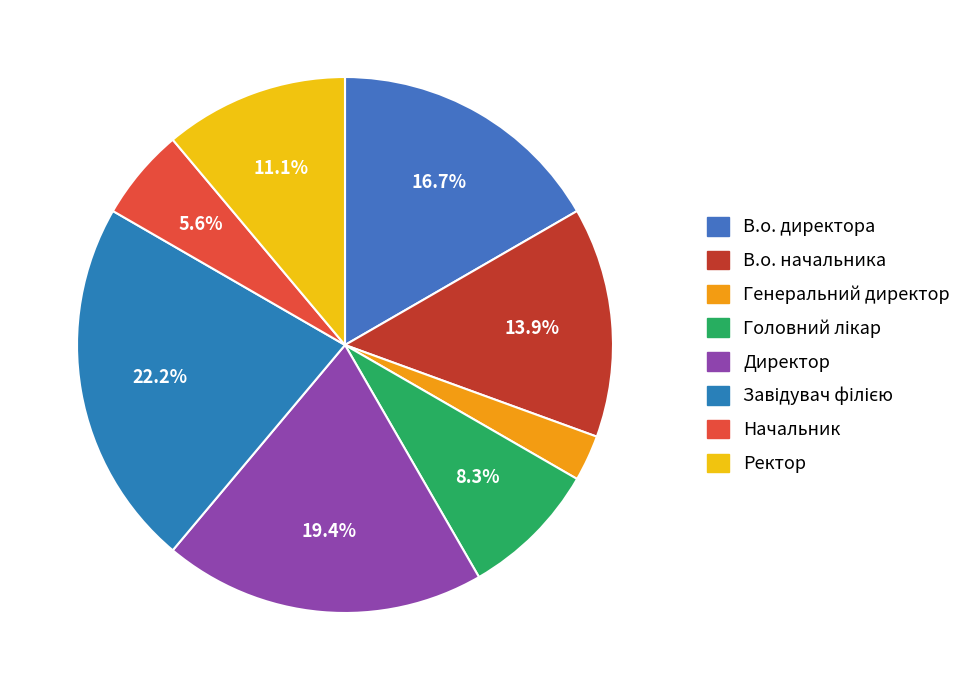

The Завідувач філією slice represents 33% of the pie. True or false?

False